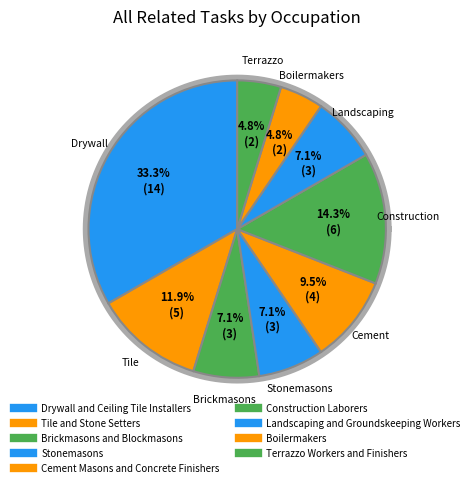

How many slices are in this pie chart?

9